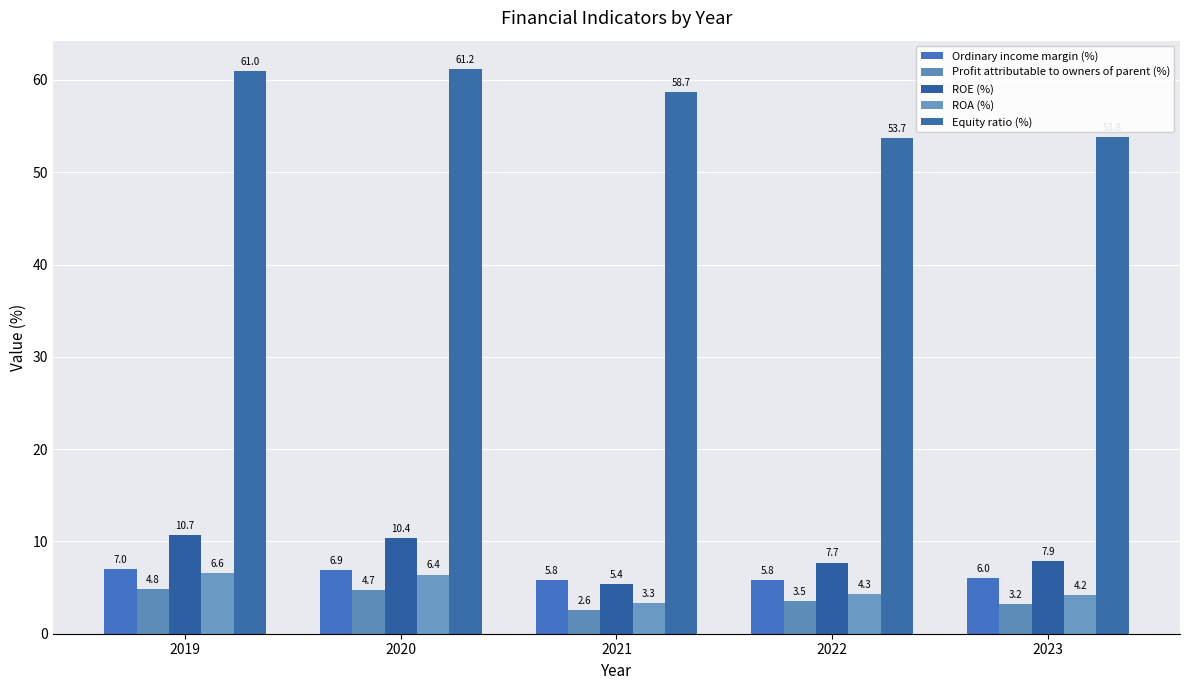

What is the value of the Profit attributable to owners of parent (%) bar at the 3rd from the left?

2.6